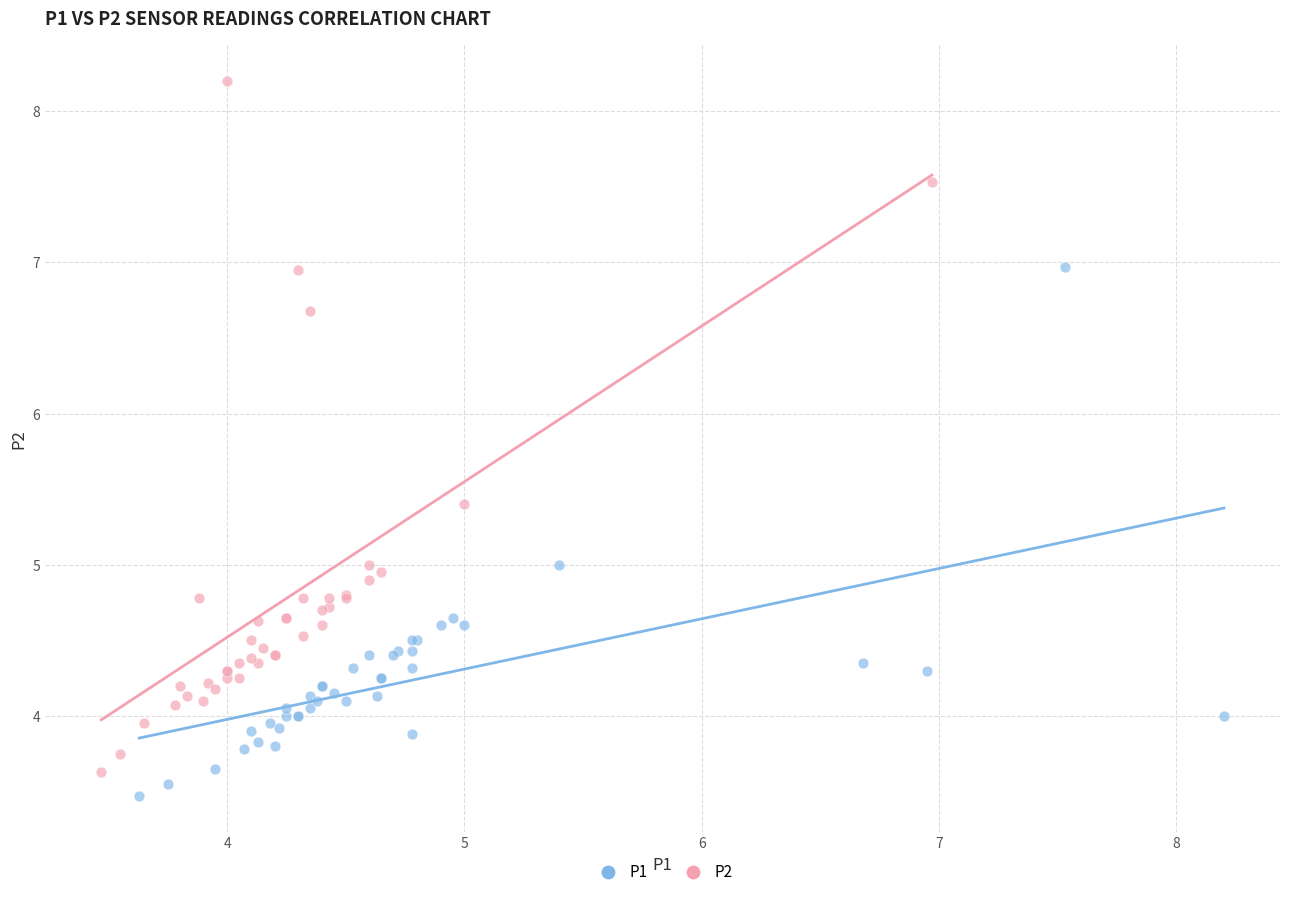

Which series has the widest spread of Y values?

P2